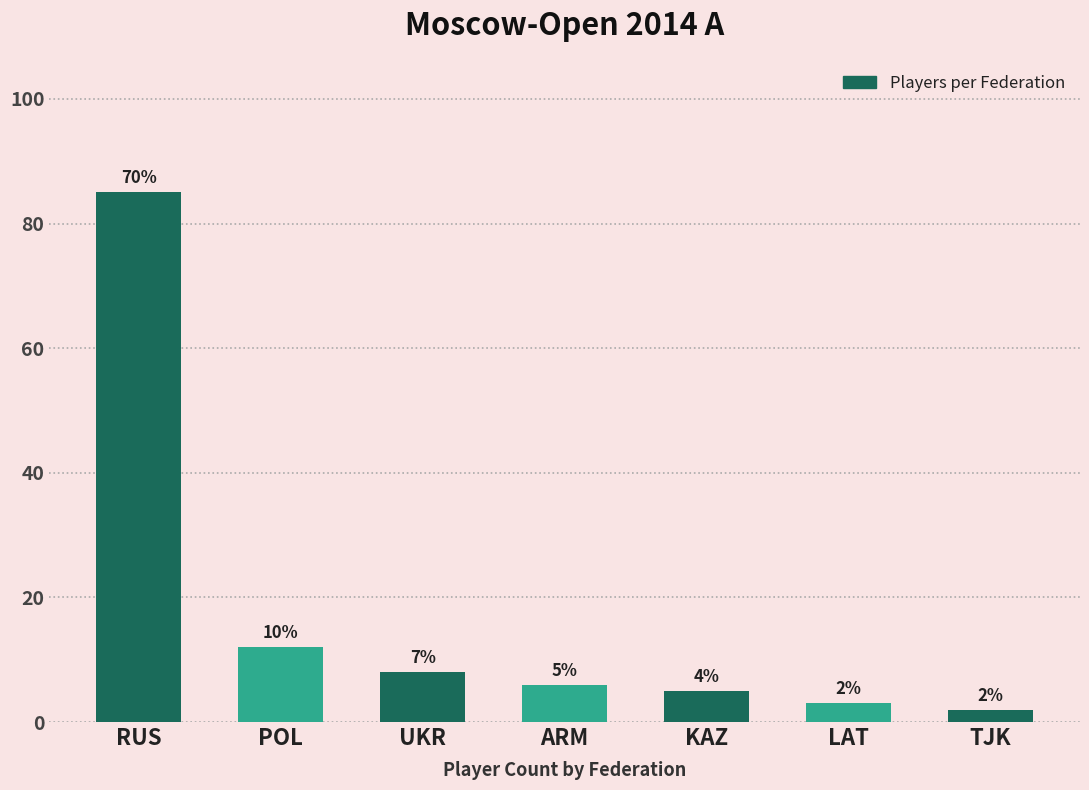

Where is the data nearest to the value 43?

POL